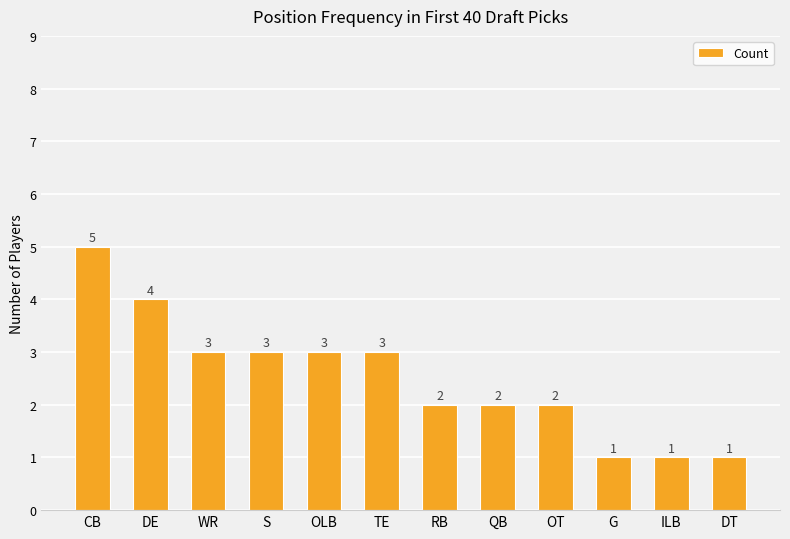

What value does the data have at DE?

4